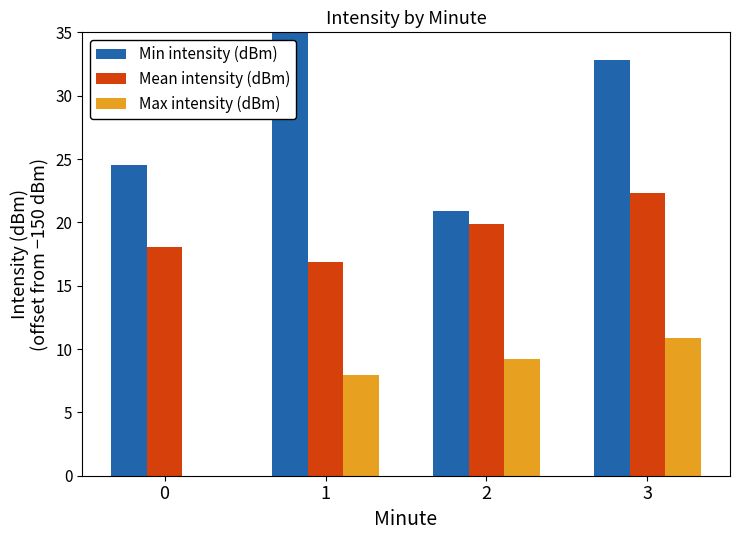

What is the difference between the maximum and minimum values in the Mean intensity (dBm) series?

5.4